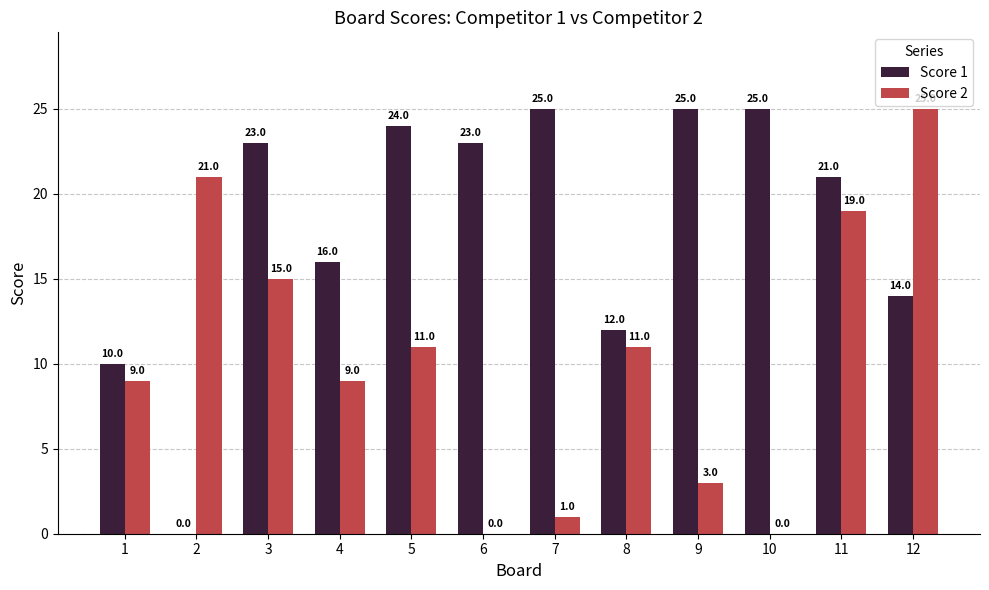

Where is Score 1 nearest to the value 12?

8